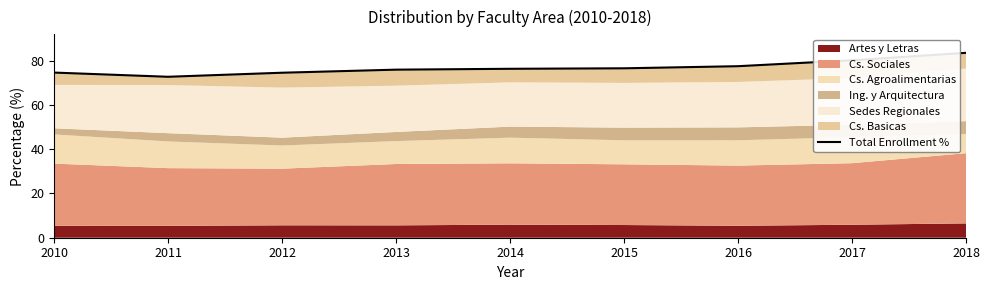

How many lines are shown in the chart?

1